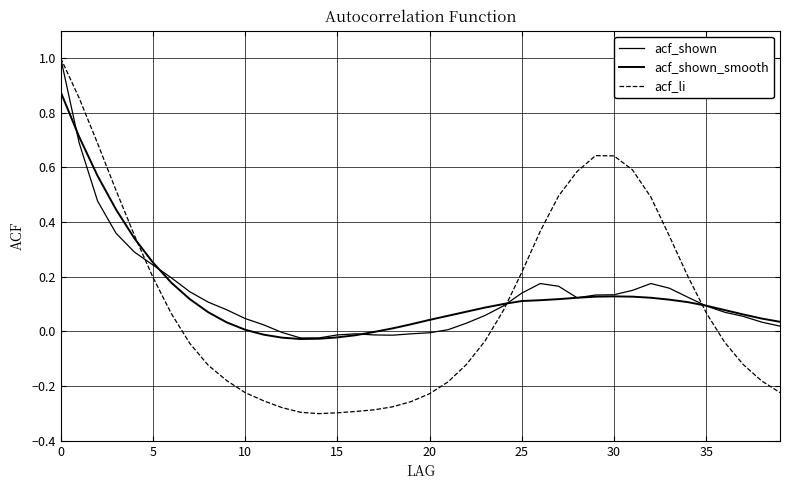

True or false: acf_shown_smooth and acf_li intersect in this chart.

True